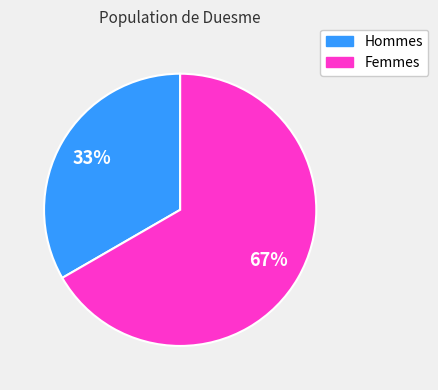

To the nearest percent, what is the average slice percentage?

50%